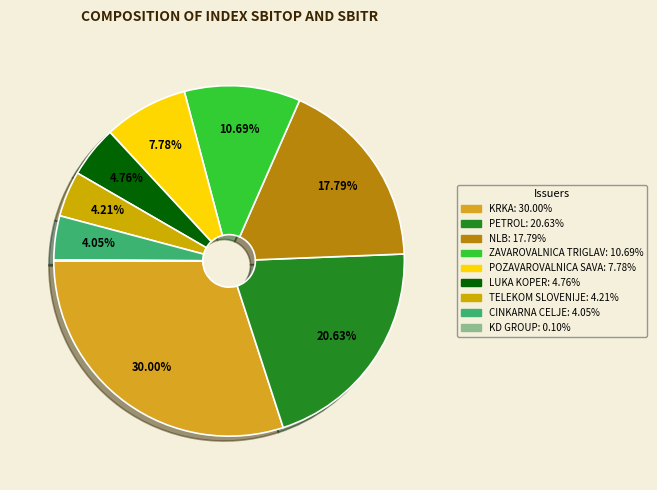

Does KRKA represent more than half of the total?

No